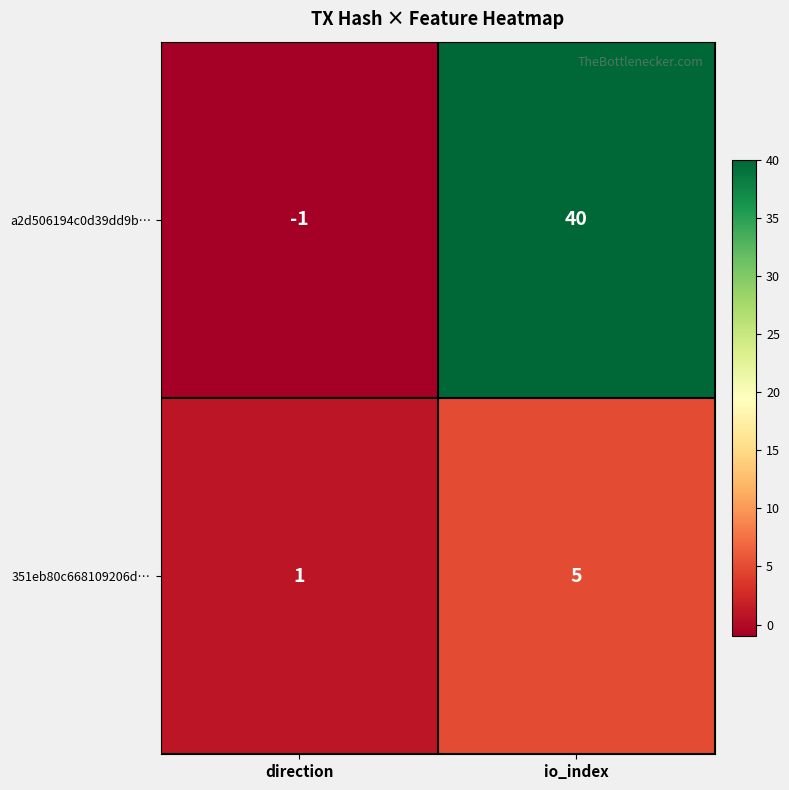

Reading right to left, extract all data points from this chart.

a2d506194c0d39dd9b…: 40	-1
351eb80c668109206d…: 5	1